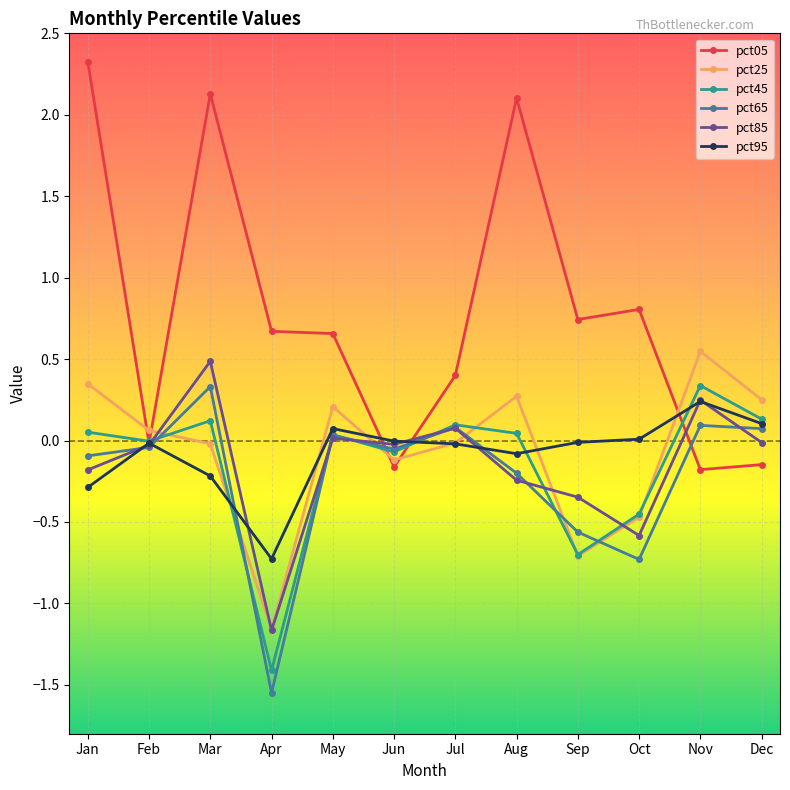

Is it true that pct05 equals 0.2 at Jul?

False